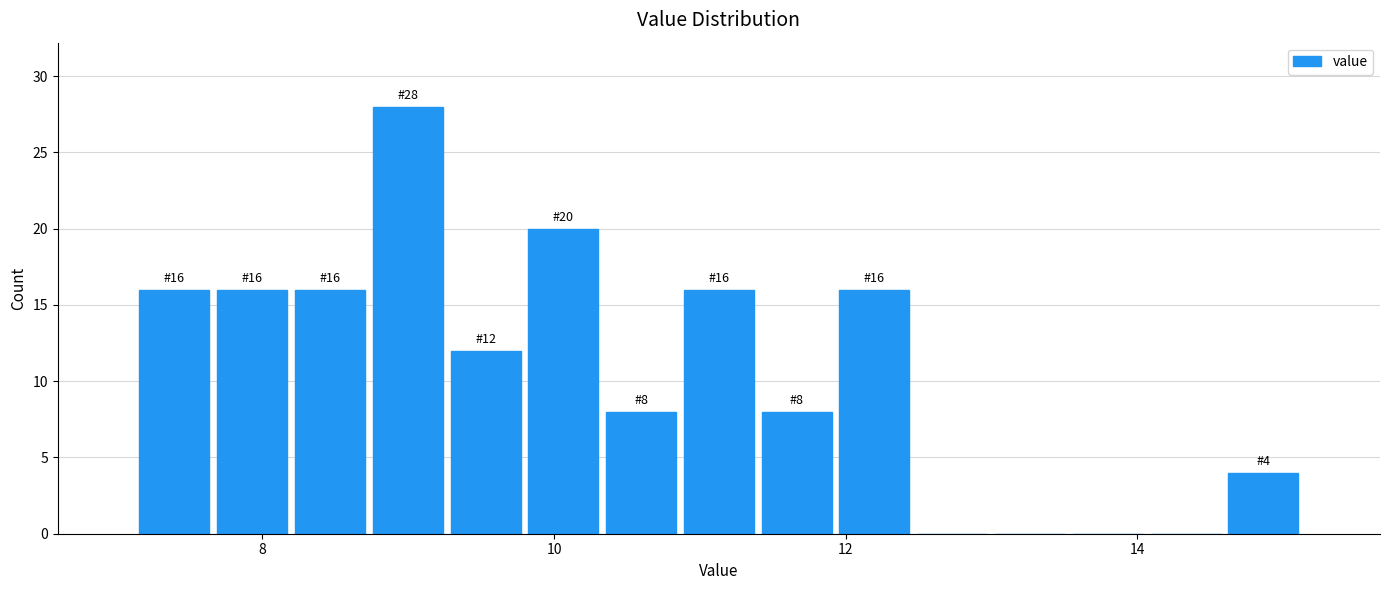

Read against the x-axis, roughly where is the centre of the tallest bar?

9.0